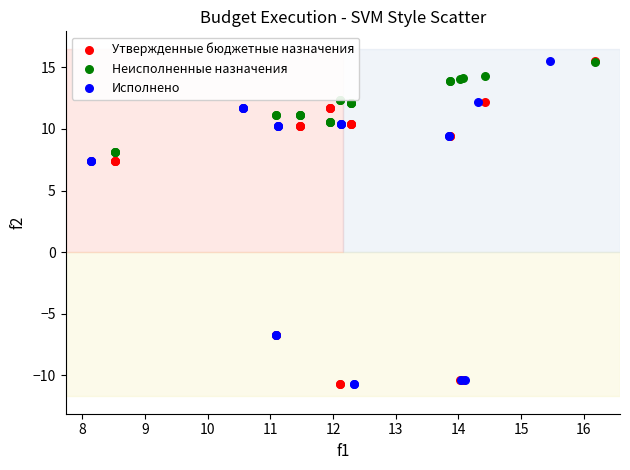

What are all the series names shown in the legend?

Утвержденные бюджетные назначения, Неисполненные назначения, Исполнено